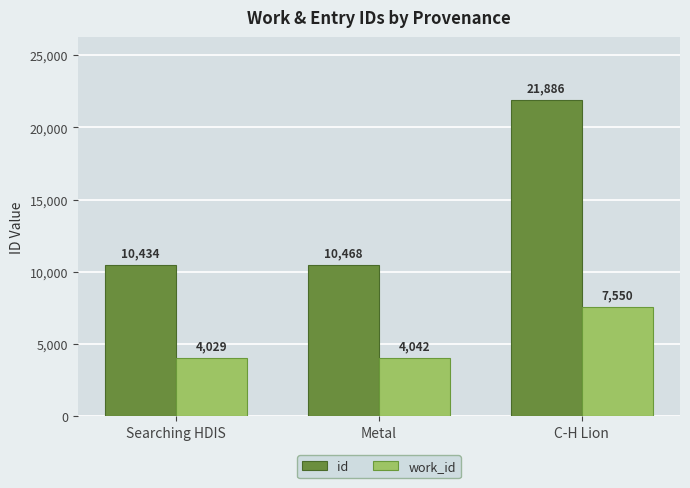

How many data points in work_id are less than 4042?

1